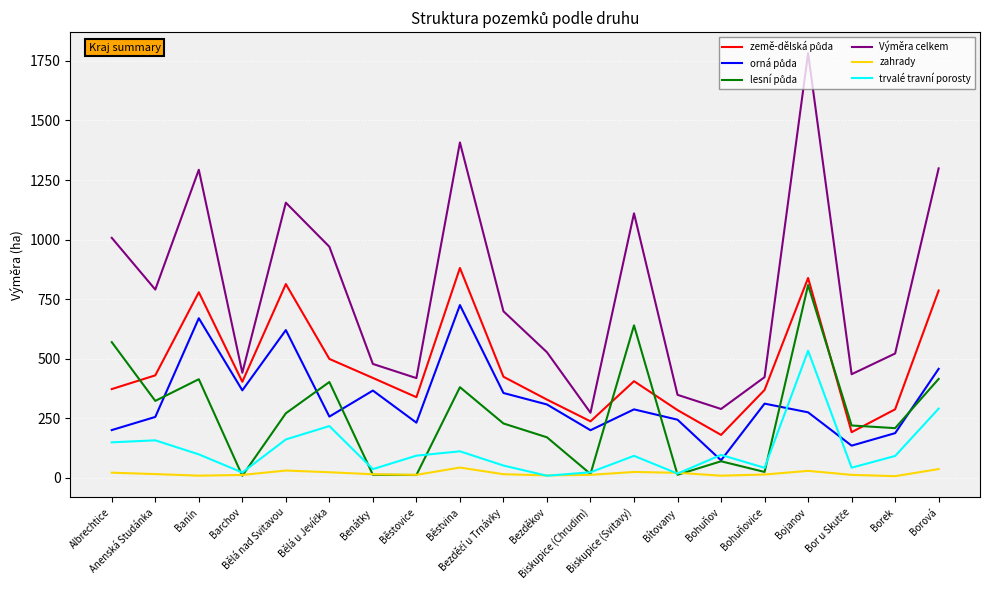

At which category is the sum across all series the highest?

Bojanov